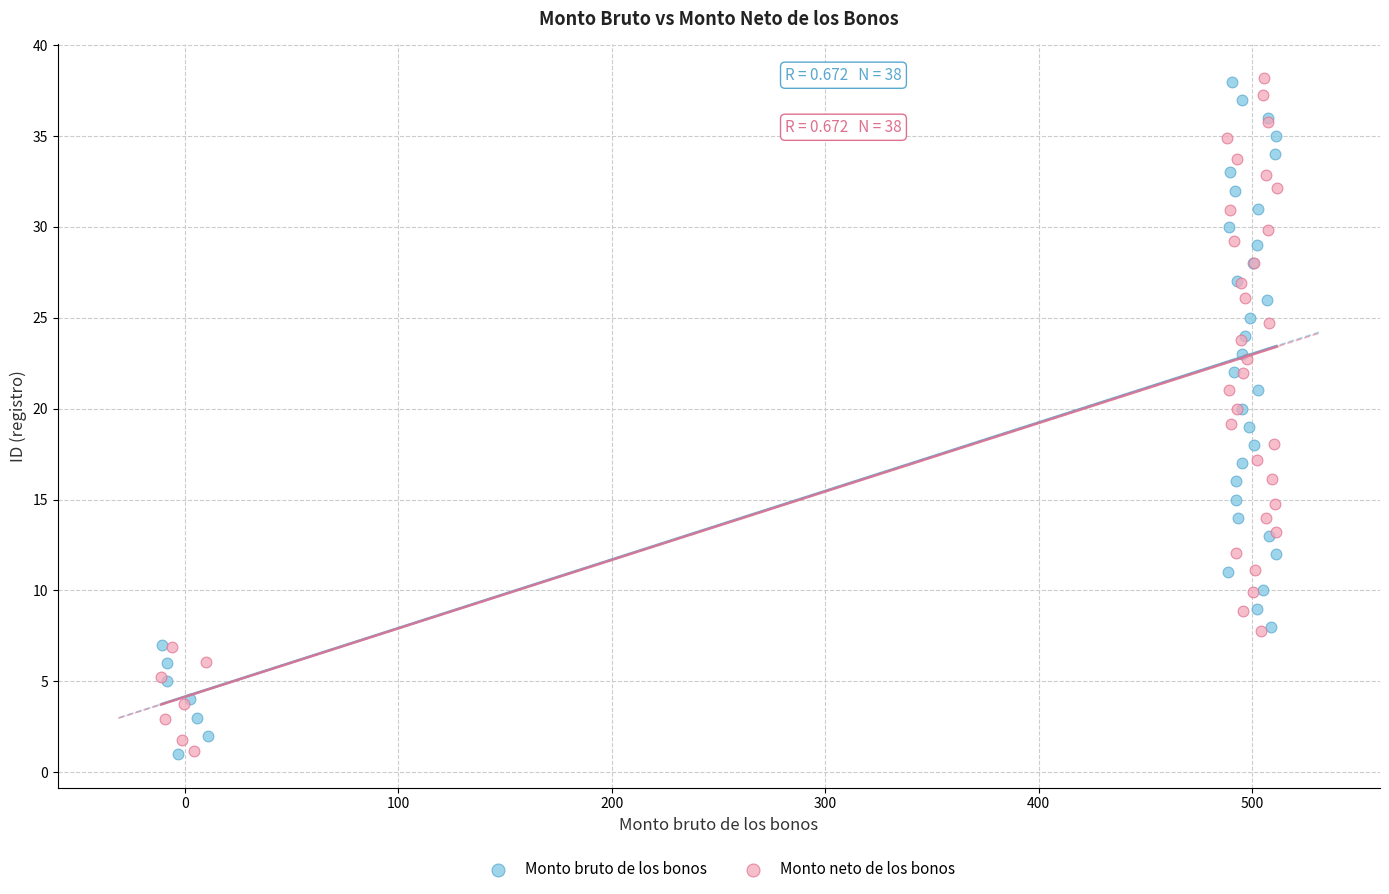

What are all the series names shown in the legend?

Monto bruto de los bonos, Monto neto de los bonos